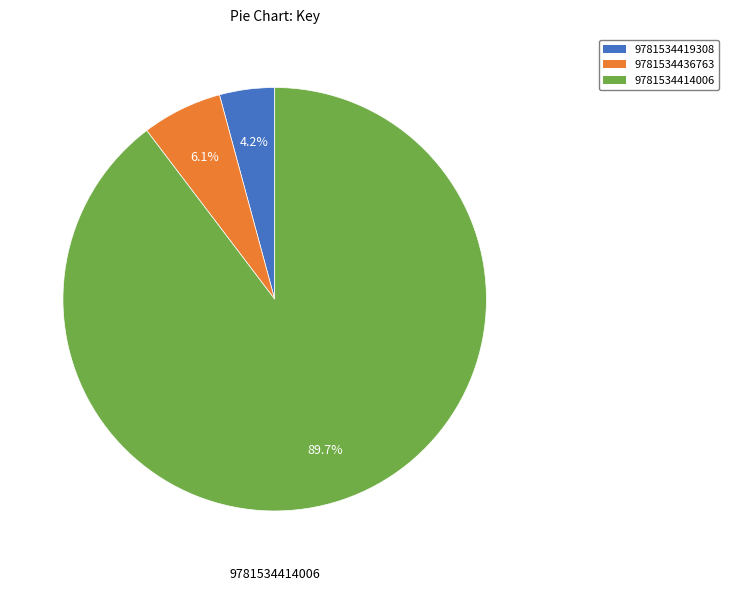

How many slices are in this pie chart?

3